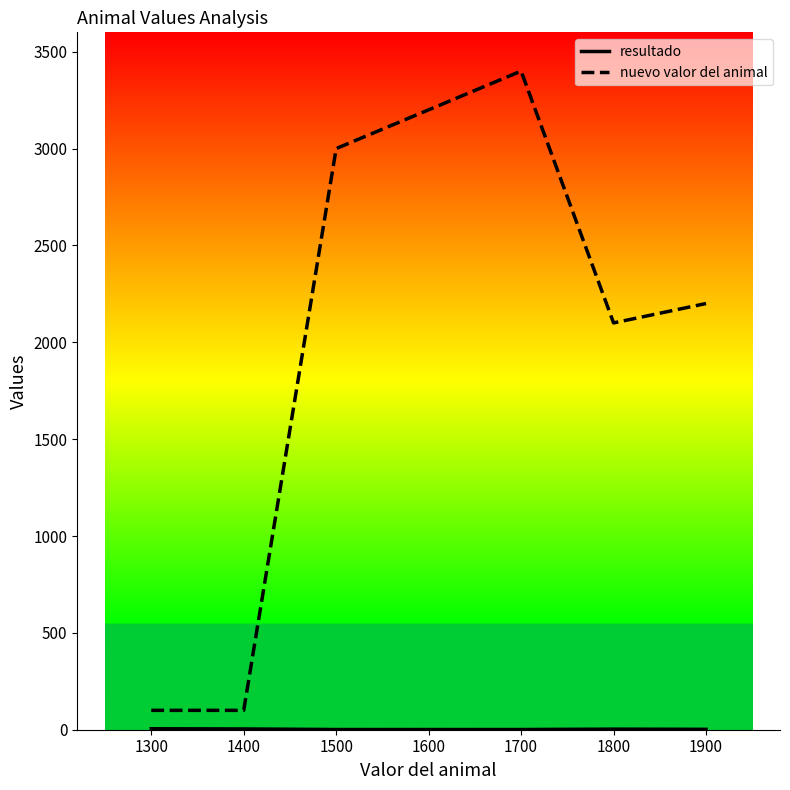

What is the difference between the highest and lowest values at 1700?

3399